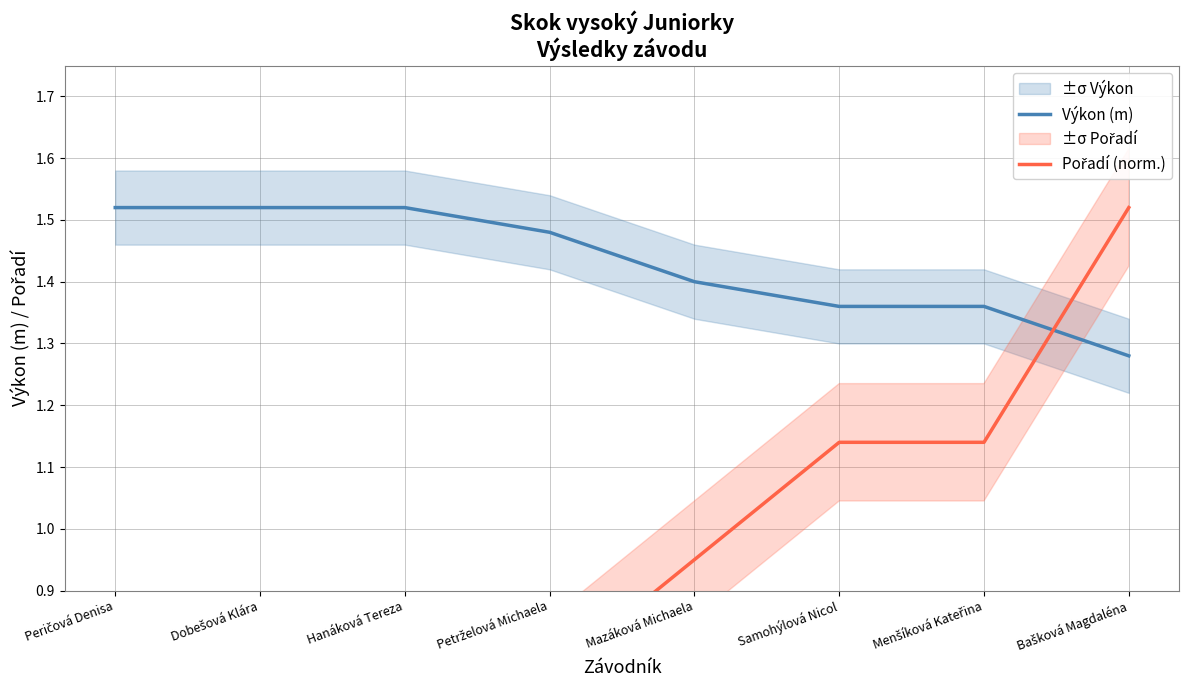

The Výkon (m) series shows 2.3 at Dobešová Klára. True or false?

False